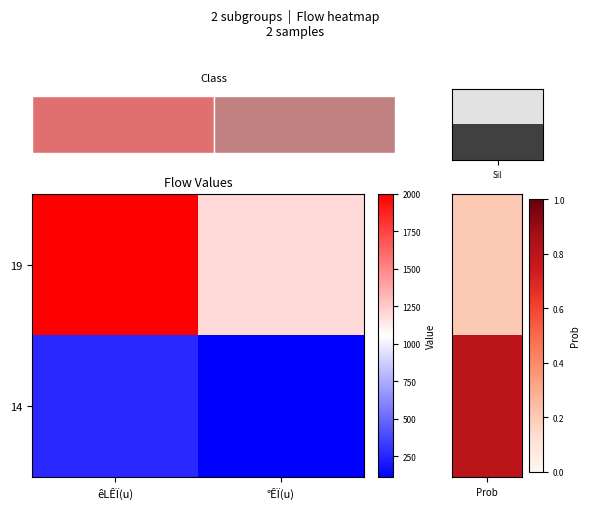

Reading right to left, what are all the values shown in this chart?

19: °ÊÏ(u)=1200	êLÊÏ(u)=2000
14: °ÊÏ(u)=110	êLÊÏ(u)=260